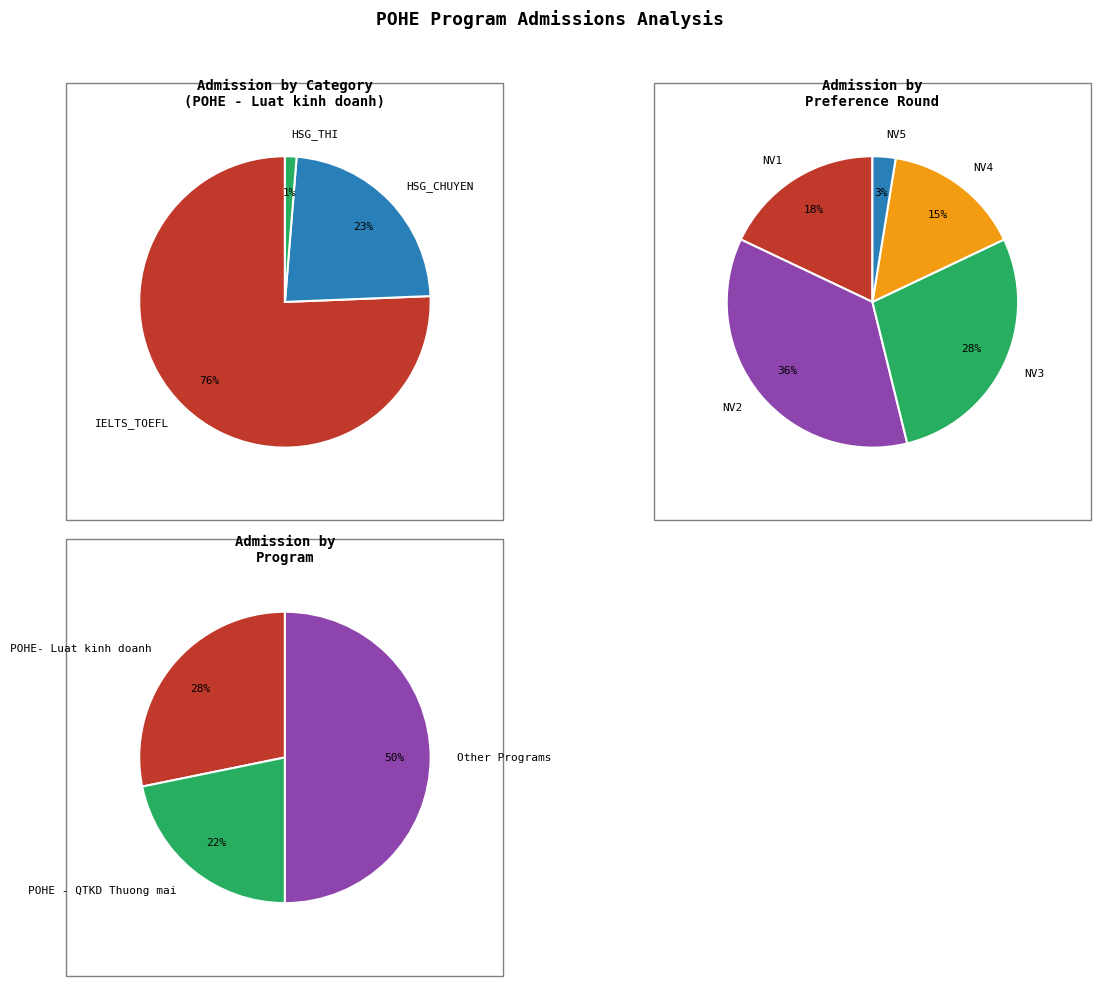

What is the total percentage of HSG_THI and HSG_CHUYEN?

24.4%